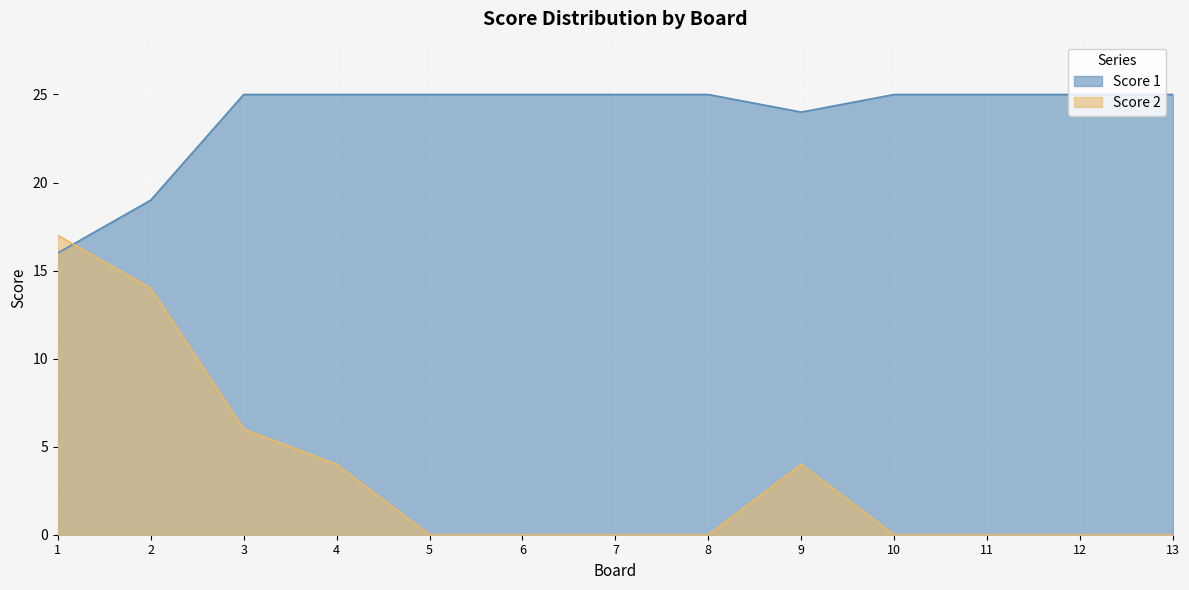

At which label does Score 2 reach its peak?

1